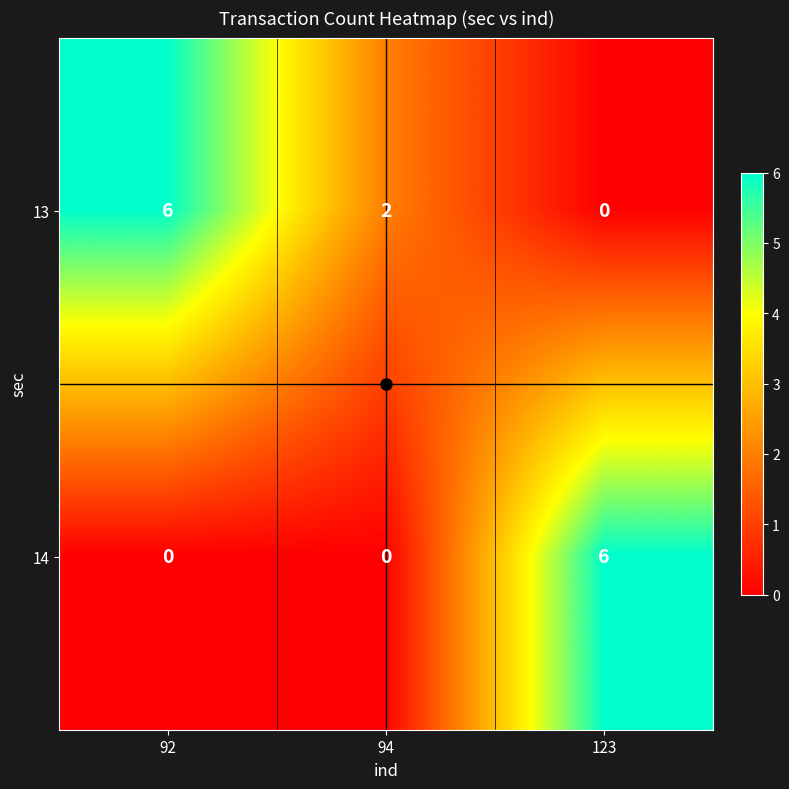

What is the average value of the 13 series?

3